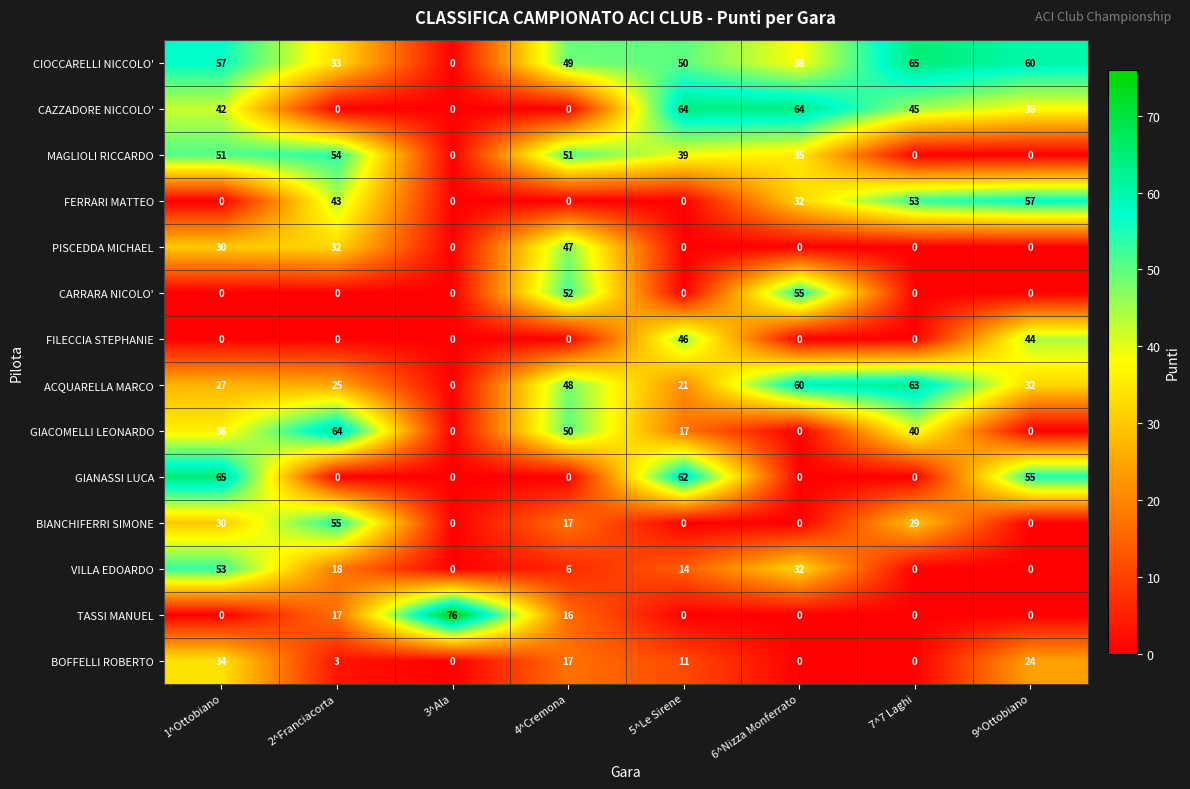

Which series has the largest range (max minus min)?

TASSI MANUEL